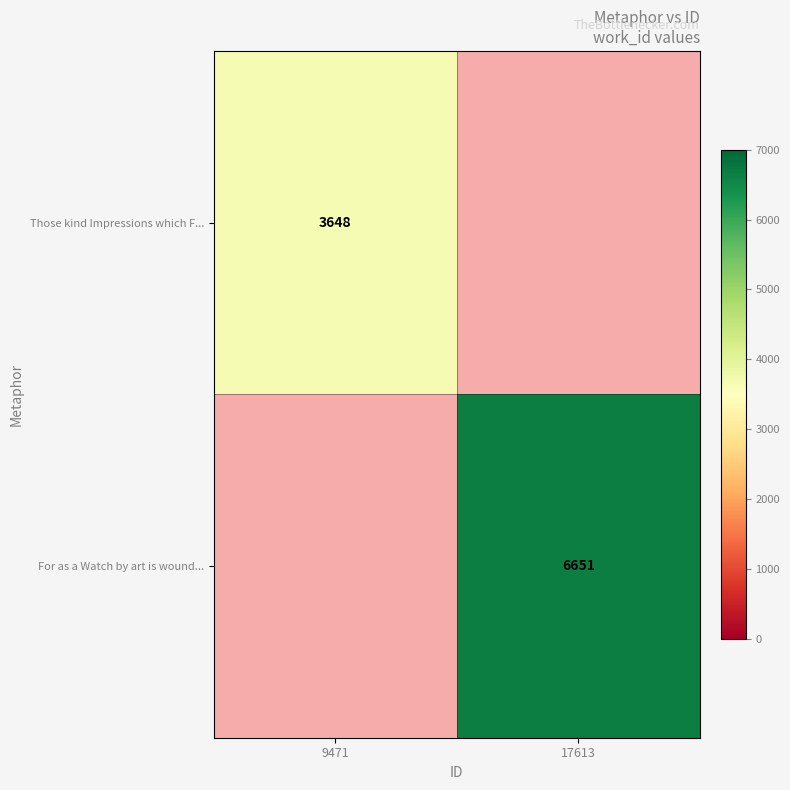

At how many categories does at least one series exceed 5374?

1